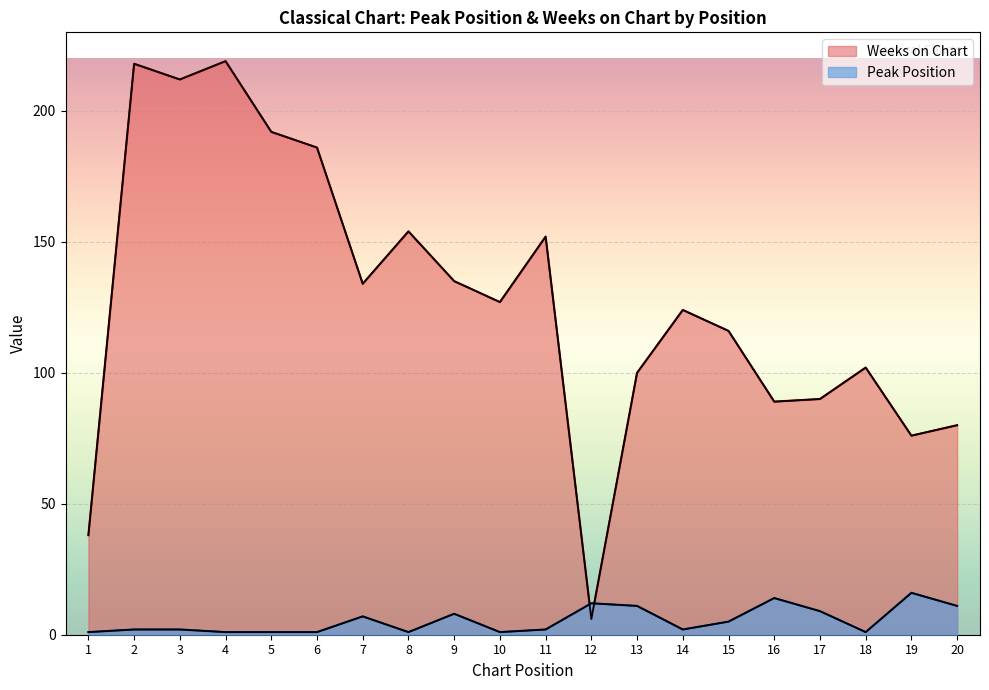

How many intersections are there between Peak Position and Weeks on Chart?

2